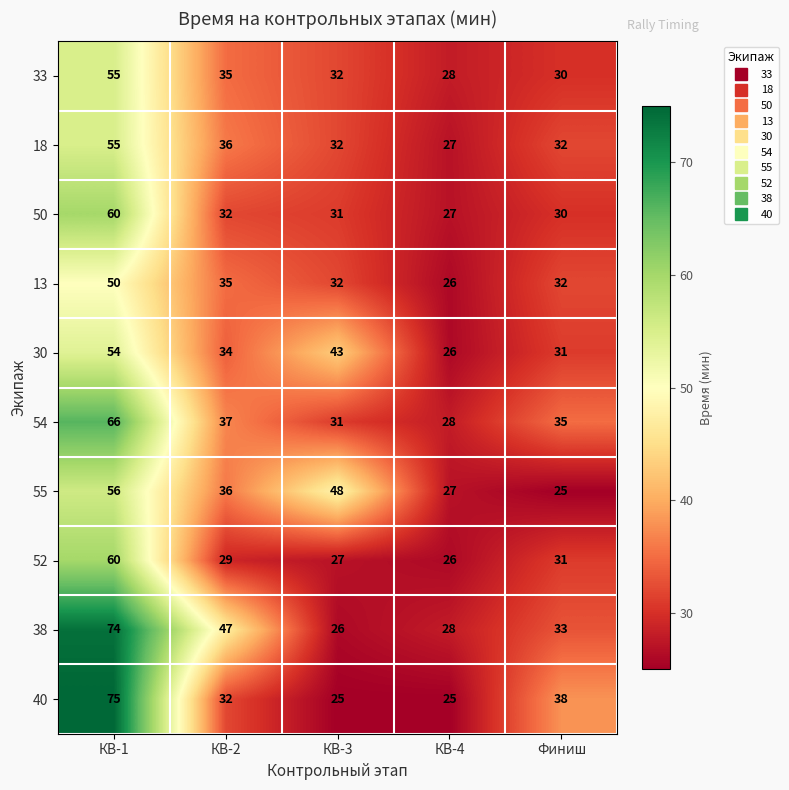

List the labels in order of 52 value, smallest first.

КВ-4, КВ-3, КВ-2, Финиш, КВ-1